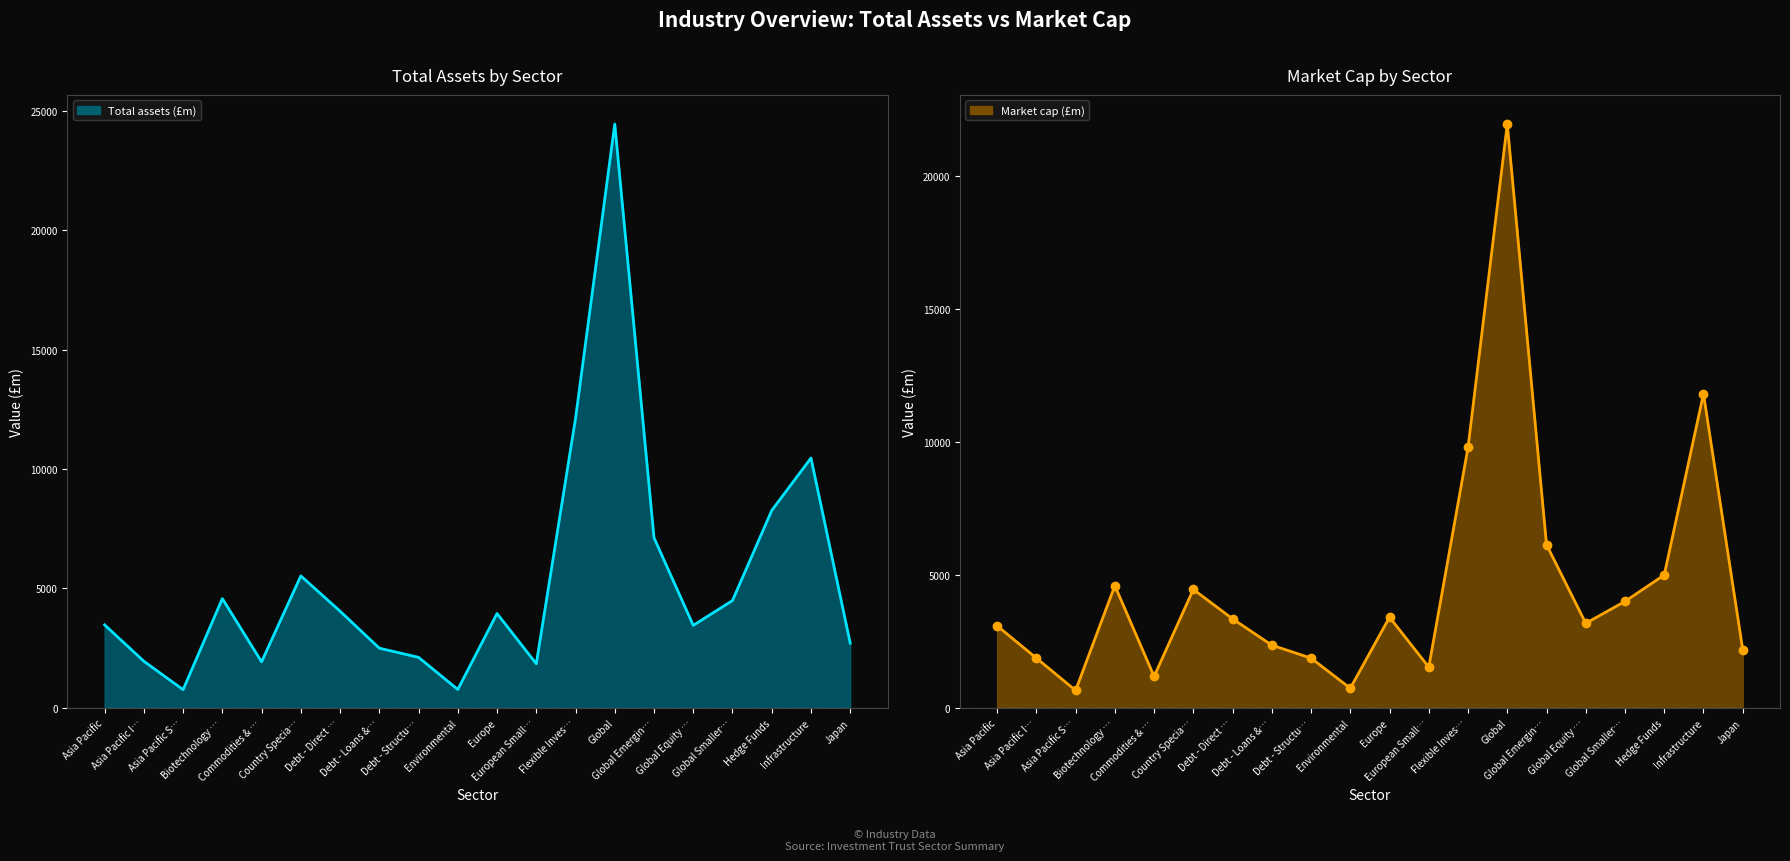

Where do Total assets (£m) line and Market cap (£m) line first cross each other?

Asia Pacific S… and Biotechnology …